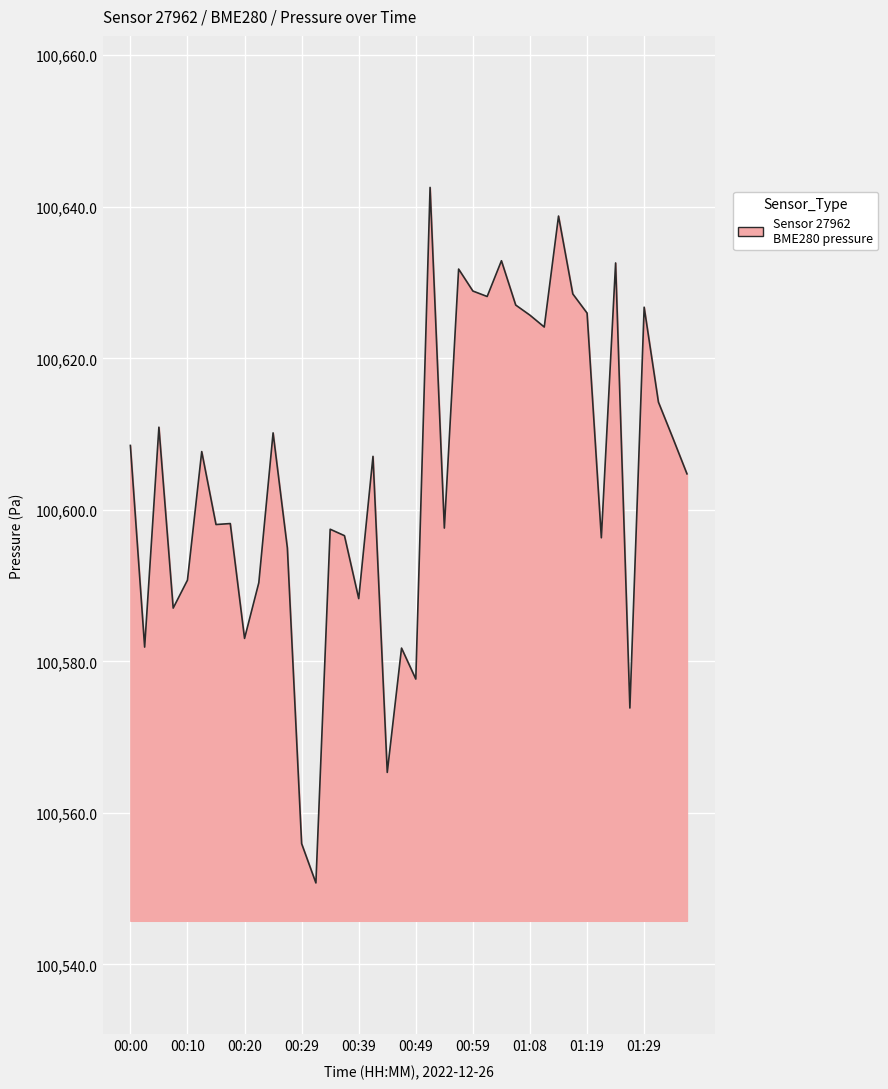

What is the difference between the maximum and minimum values?

91.8